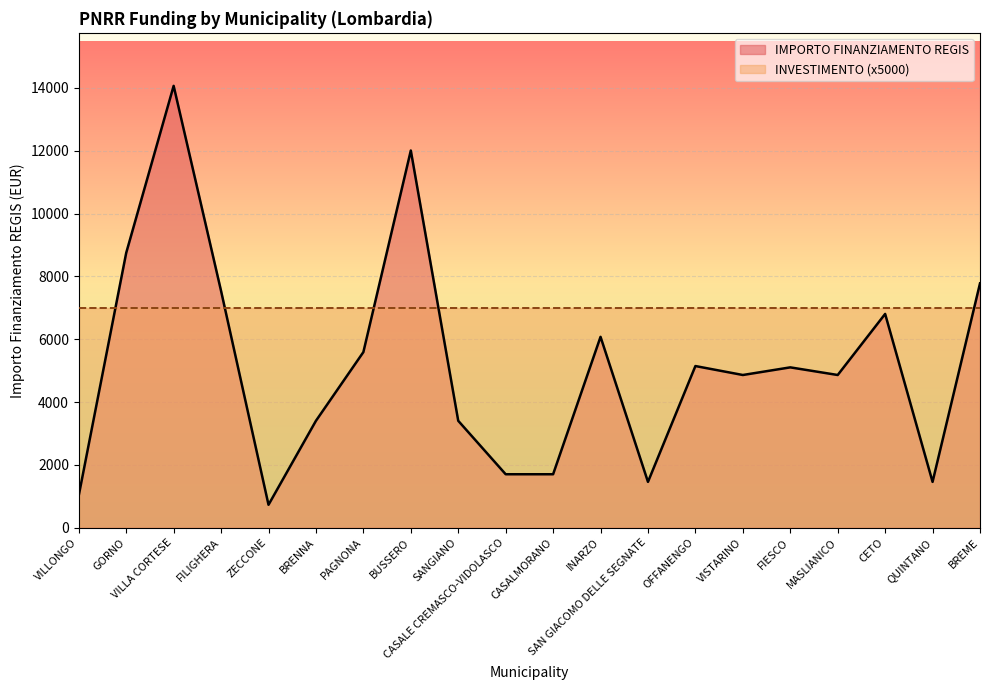

At which label is the value closest to 7396?

FILIGHERA